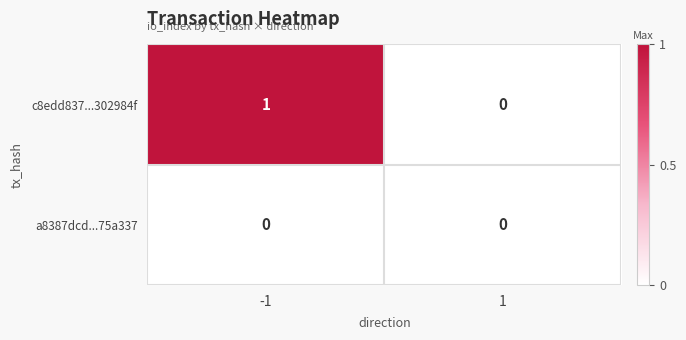

Between -1 and 1, which series saw the biggest shift?

c8edd837...302984f